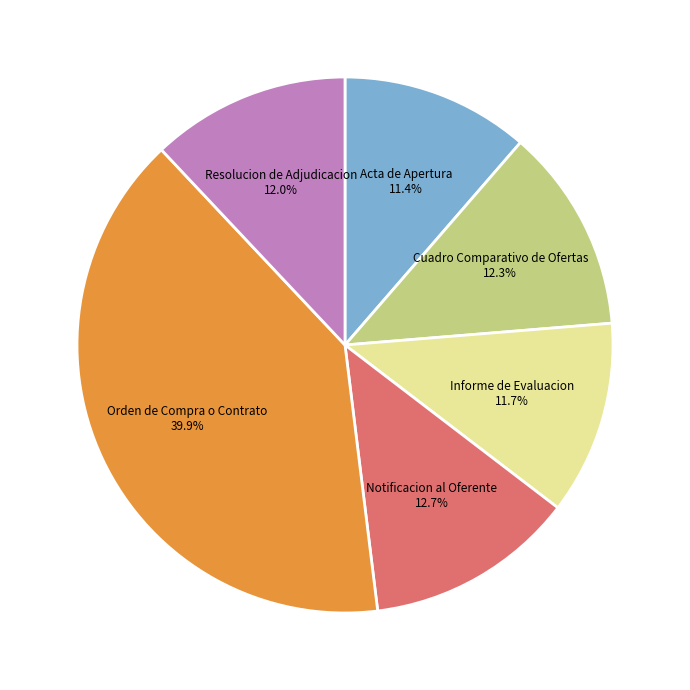

Is the sum of Notificacion al Oferente and Orden de Compra o Contrato greater than half?

Yes